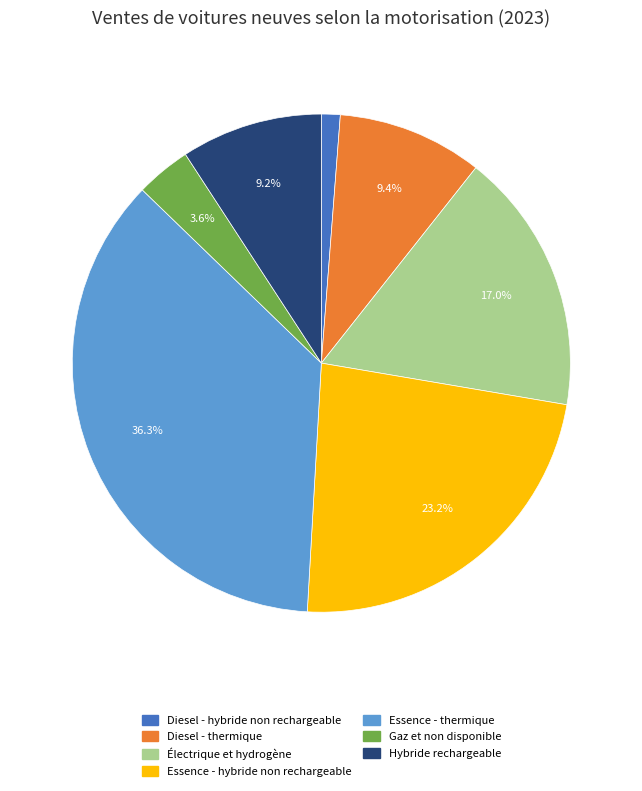

What is the largest slice in the pie chart?

Essence - thermique